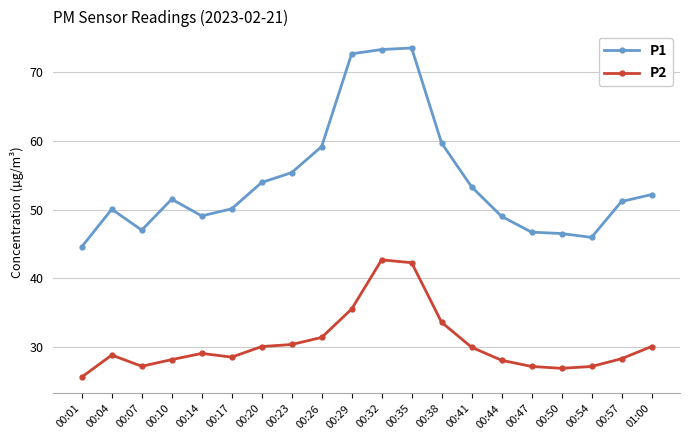

What is the total value across all series at 00:38?

93.3